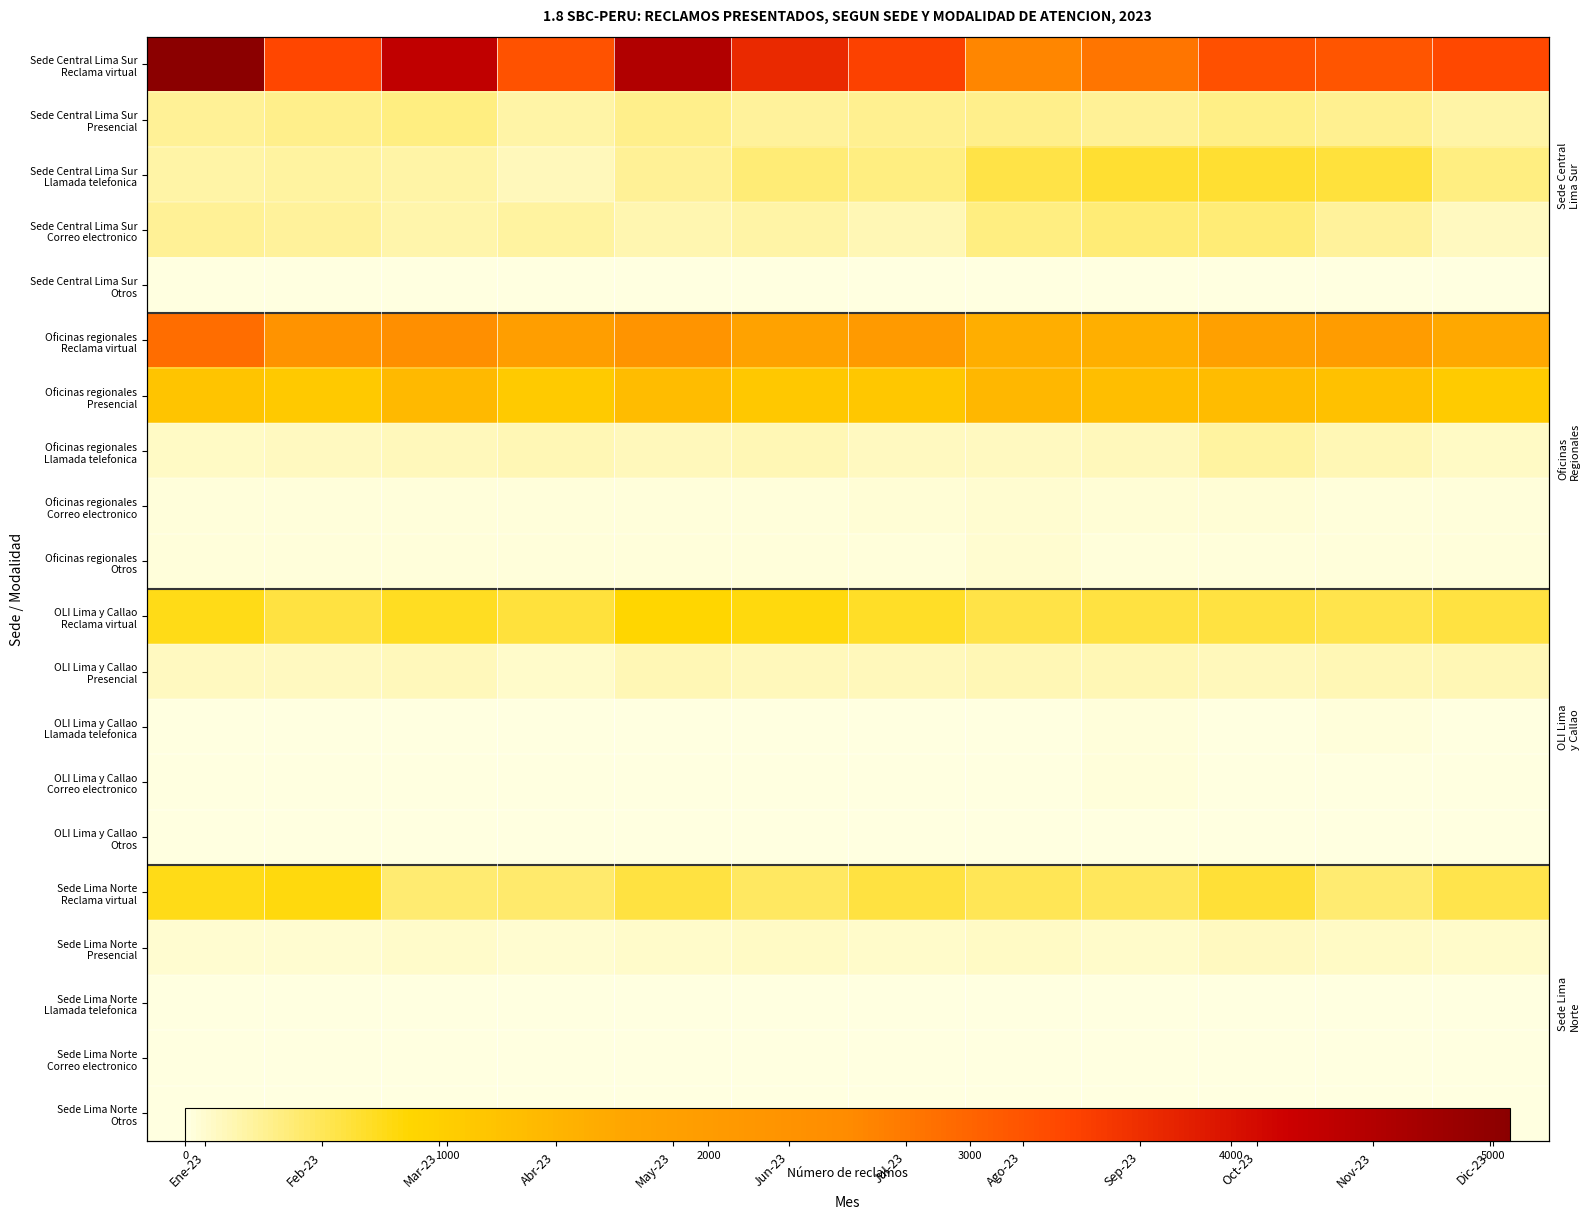

What is the highest value of the Sede Lima Norte Presencial series?

127